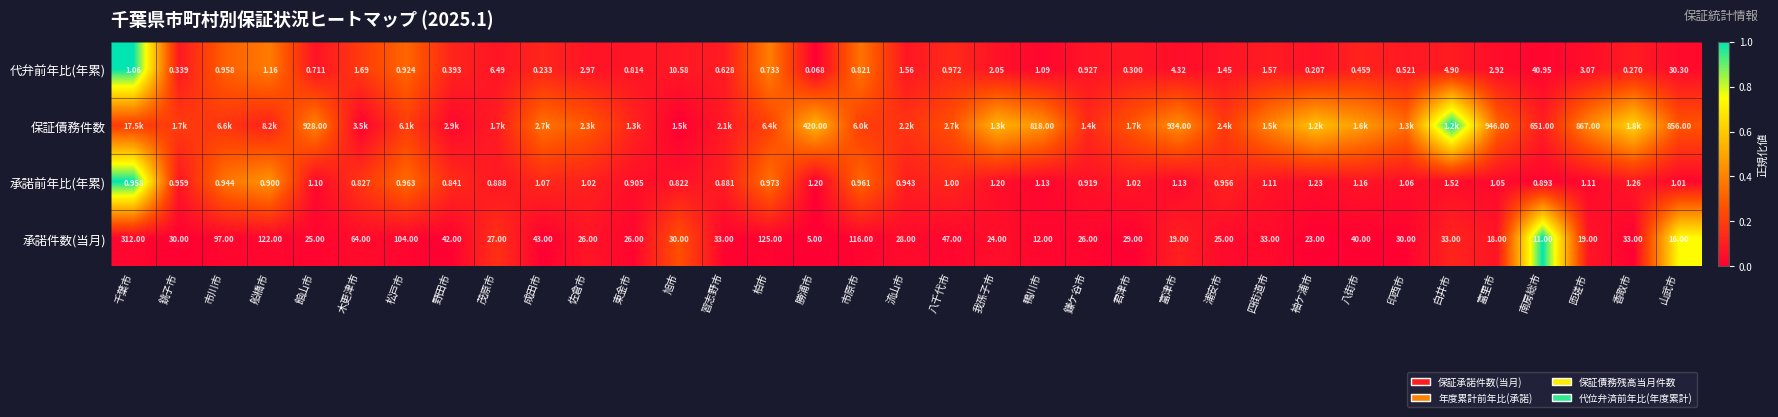

Is the value of 保証債務件数 at 山武市 greater than the value of 承諾前年比(年累) at 佐倉市?

Yes